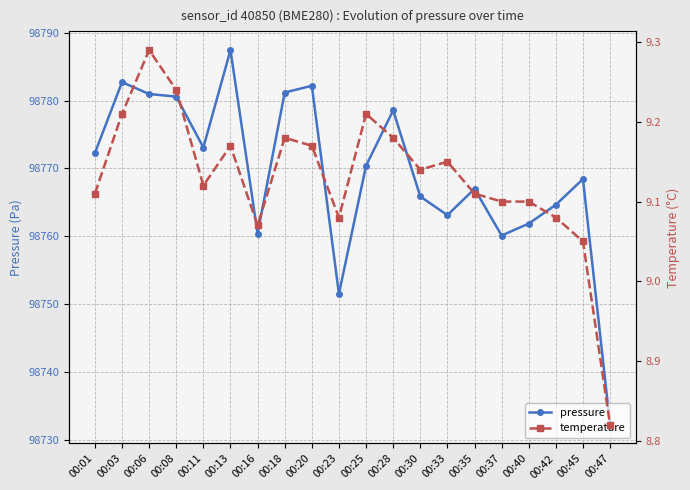

What is the value of the temperature point at the 20th from the left?

8.8